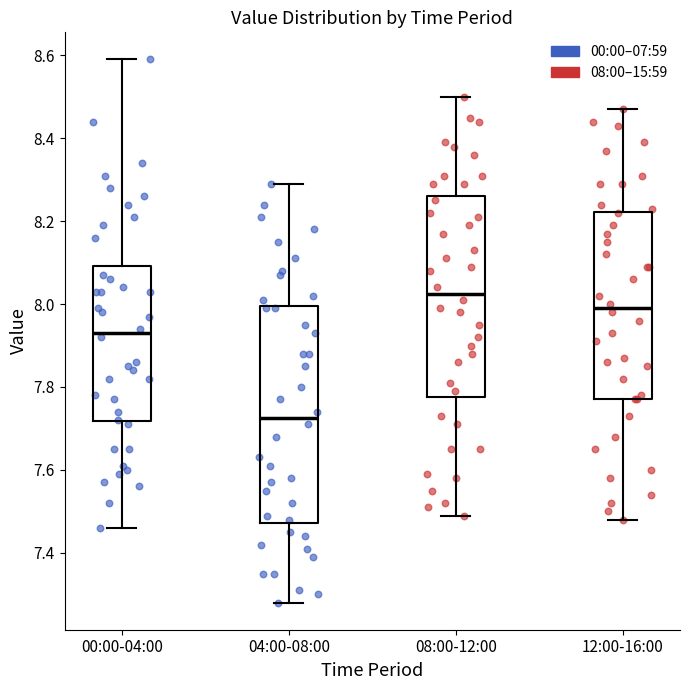

Which box is the tallest, from its lower edge to its upper edge?

04:00-08:00